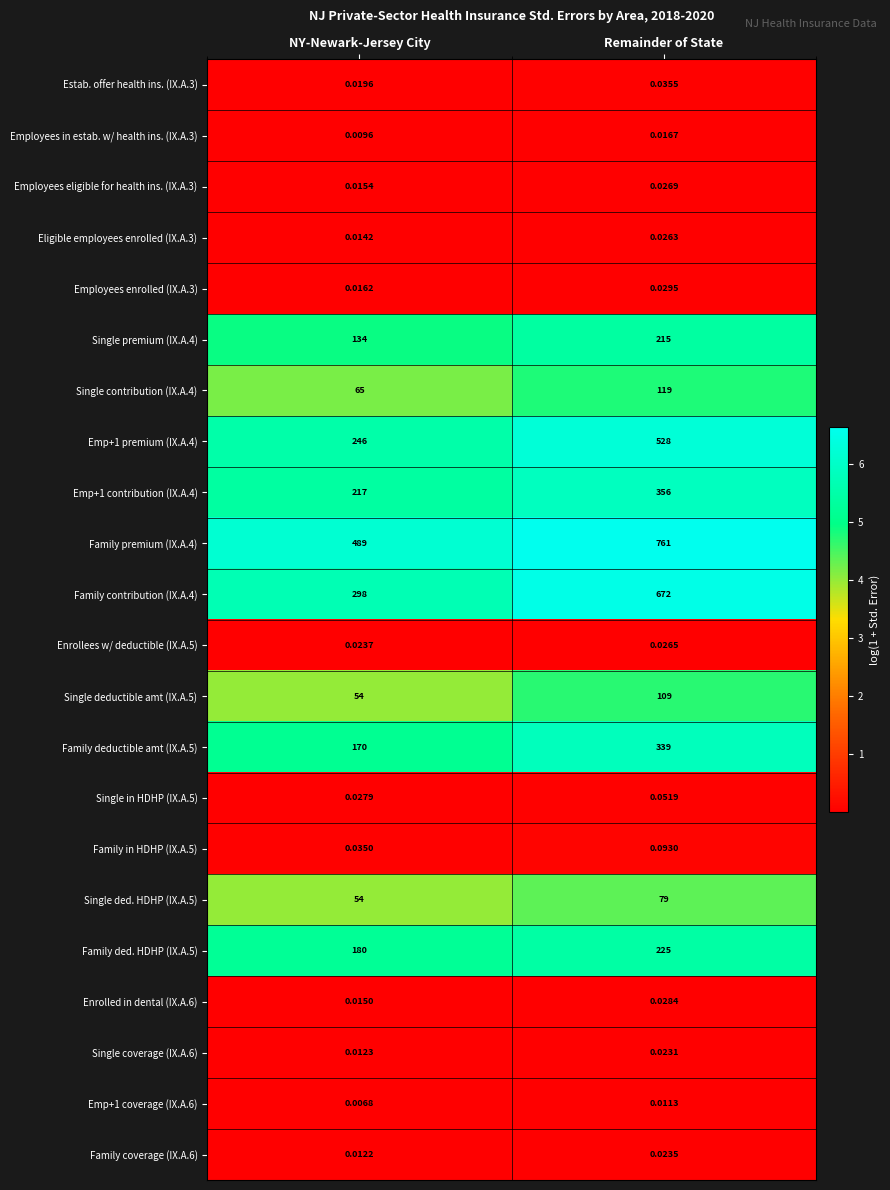

Is the value of Single ded. HDHP (IX.A.5) at Remainder of State greater than the value of Family ded. HDHP (IX.A.5) at NY-Newark-Jersey City?

No